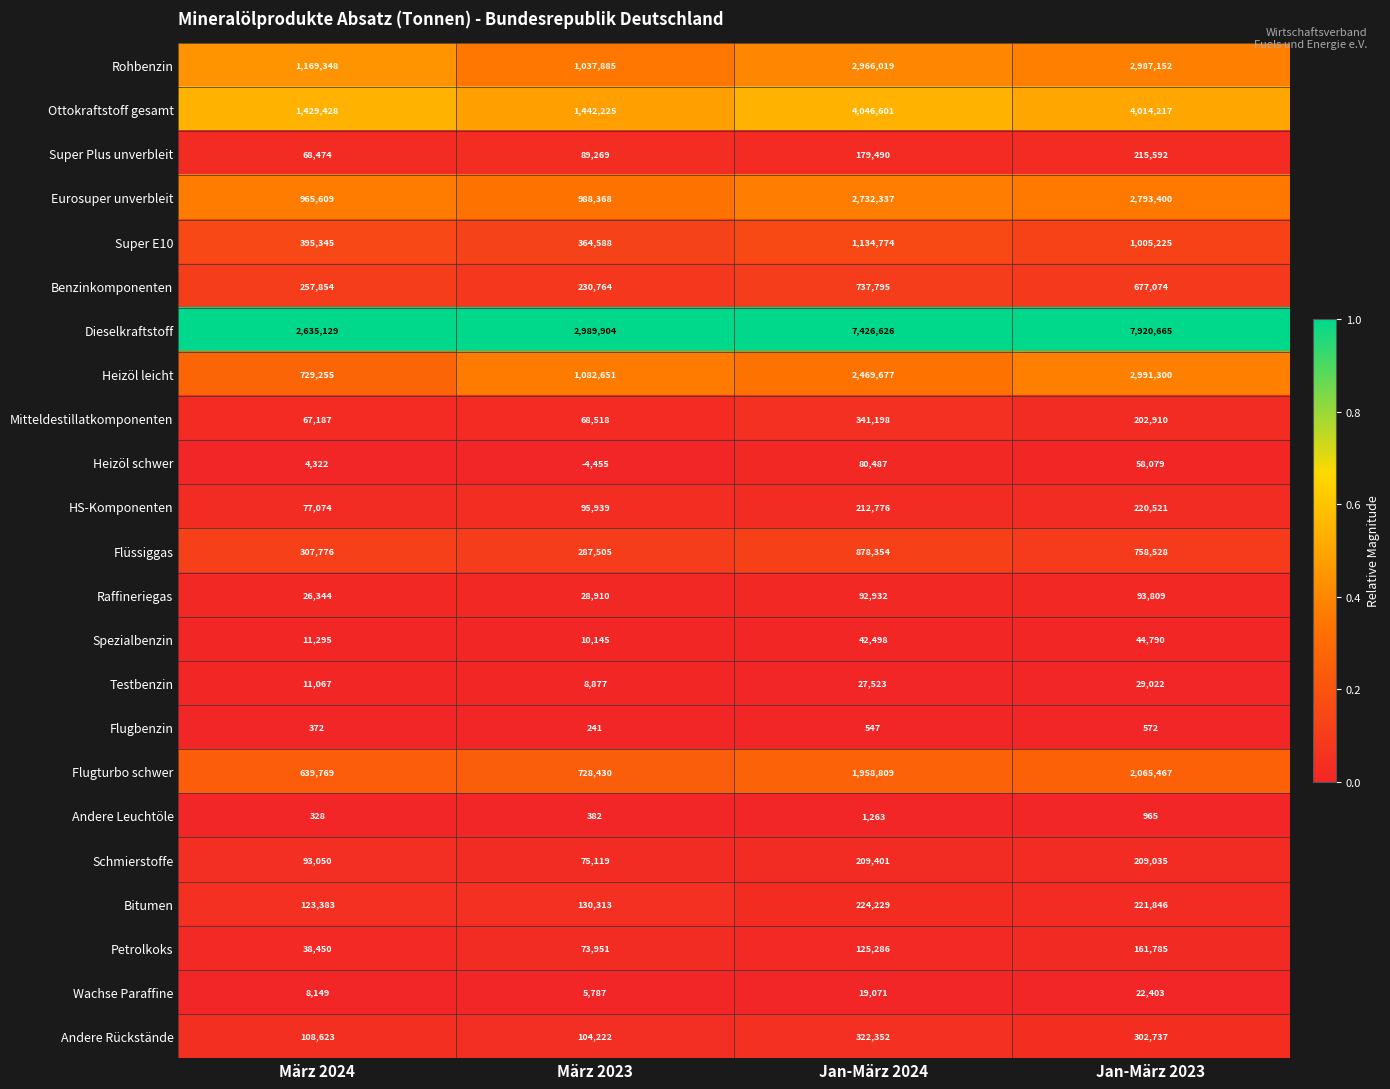

What is the smallest value displayed?

-4455